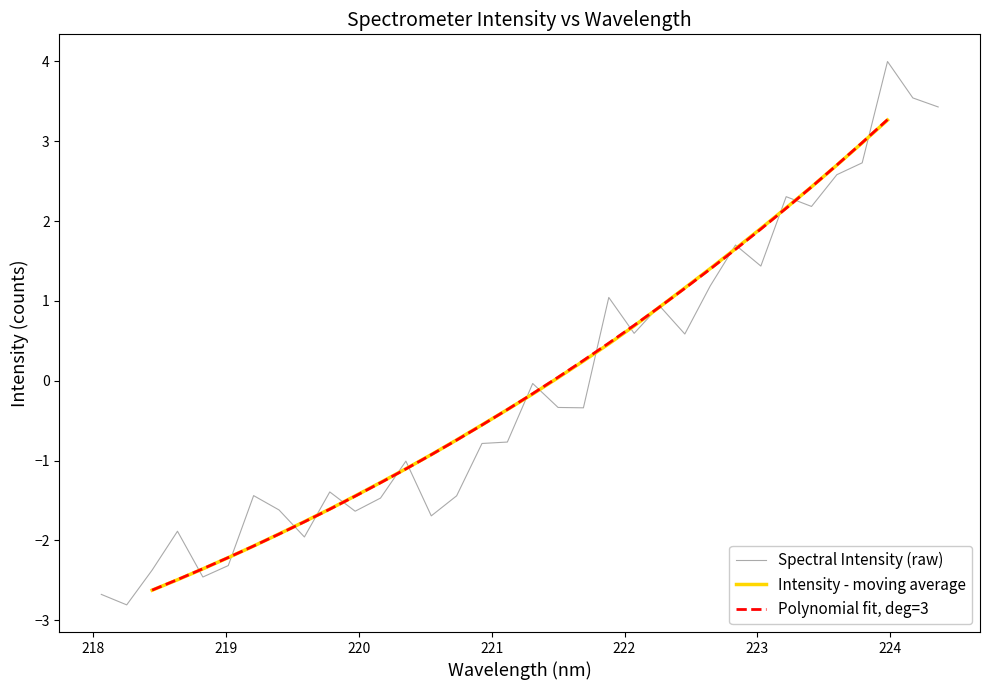

What is the sum of all values?

-2.2